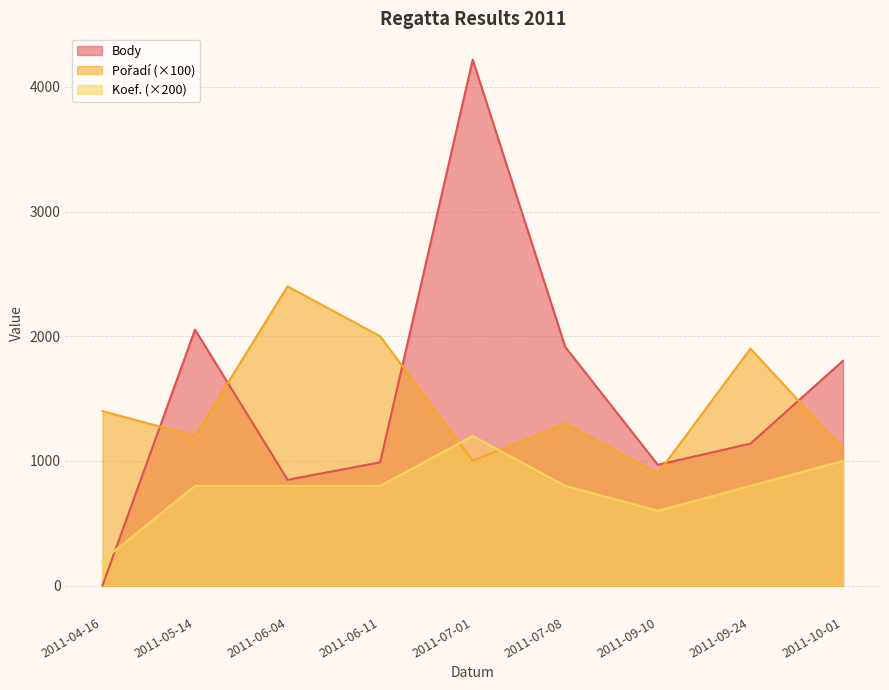

At 2011-09-24, list the series in order from largest to smallest.

Pořadí, Body, Koef.